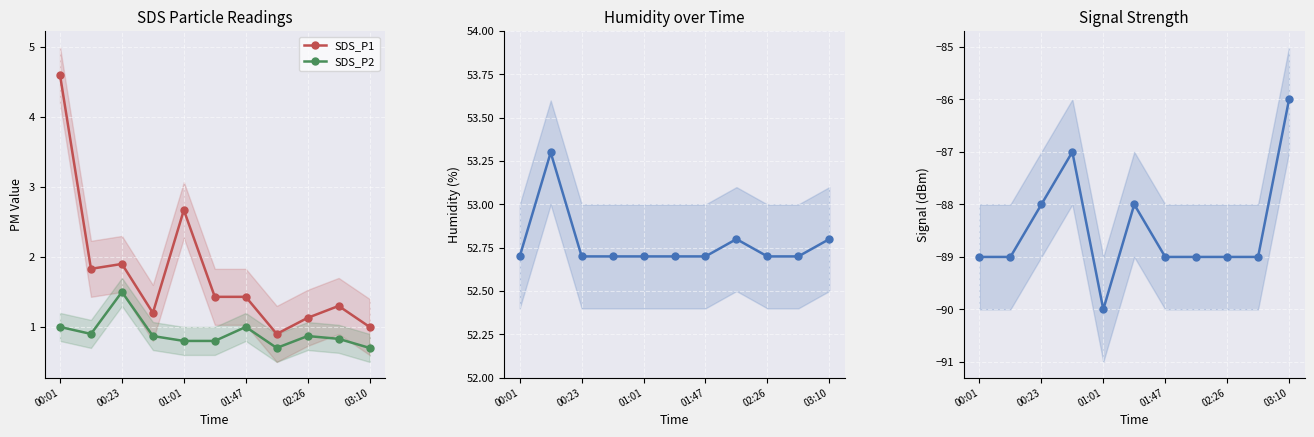

True or false: SDS_P2 and SDS_P1 cross at least once.

False